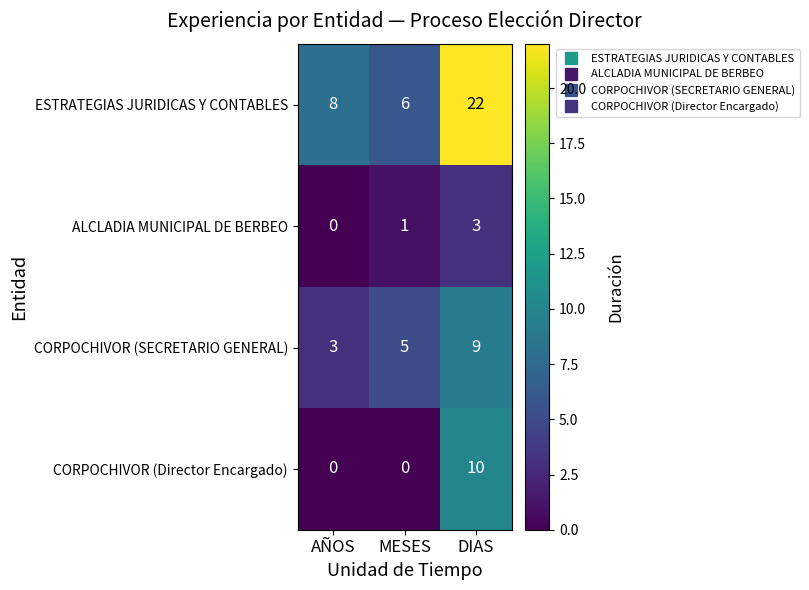

Where is ESTRATEGIAS JURIDICAS Y CONTABLES nearest to the value 14?

AÑOS